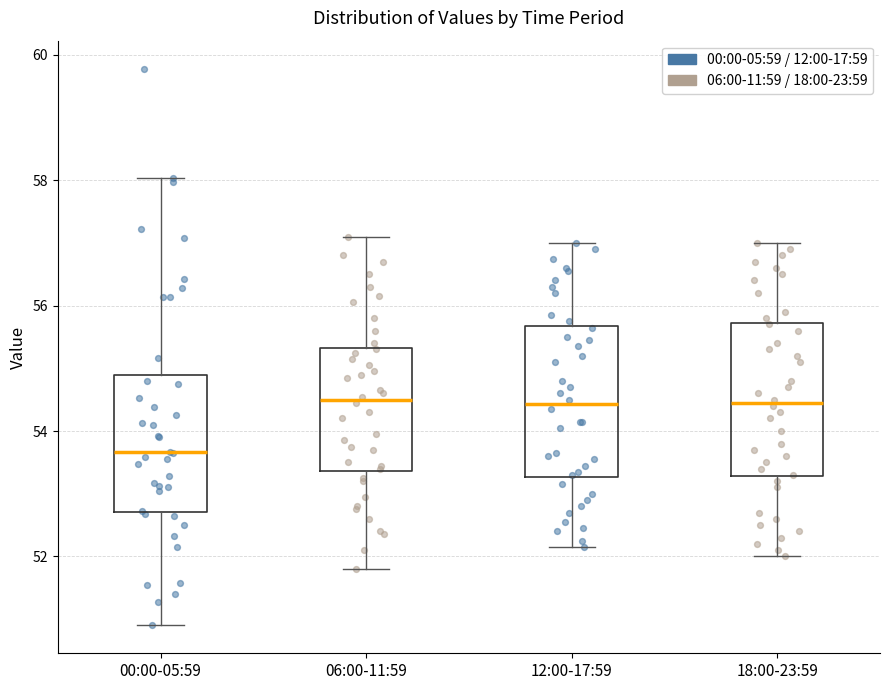

Reading left to right, read every box against the y-axis: the position of its median line, the range the box covers, and the ends of its whiskers. The values are not printed on the chart, so give them approximately, as read against the axis.

00:00-05:59: median 53.6, box 52.8 to 54.8, whiskers 51.0 to 58.0
06:00-11:59: median 54.6, box 53.4 to 55.4, whiskers 51.8 to 57.2
12:00-17:59: median 54.4, box 53.2 to 55.6, whiskers 52.2 to 57.0
18:00-23:59: median 54.4, box 53.2 to 55.8, whiskers 52.0 to 57.0